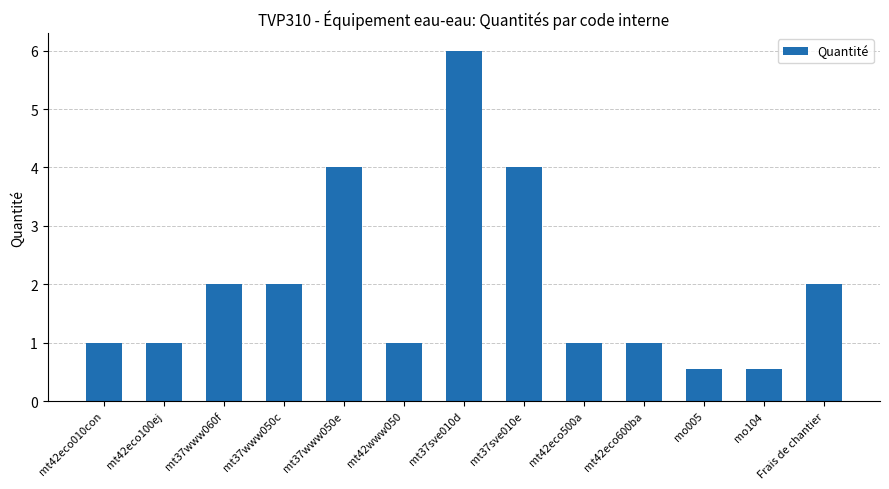

Approximately how many times larger is the value at mt42eco010con compared to mt37www060f?

0.5